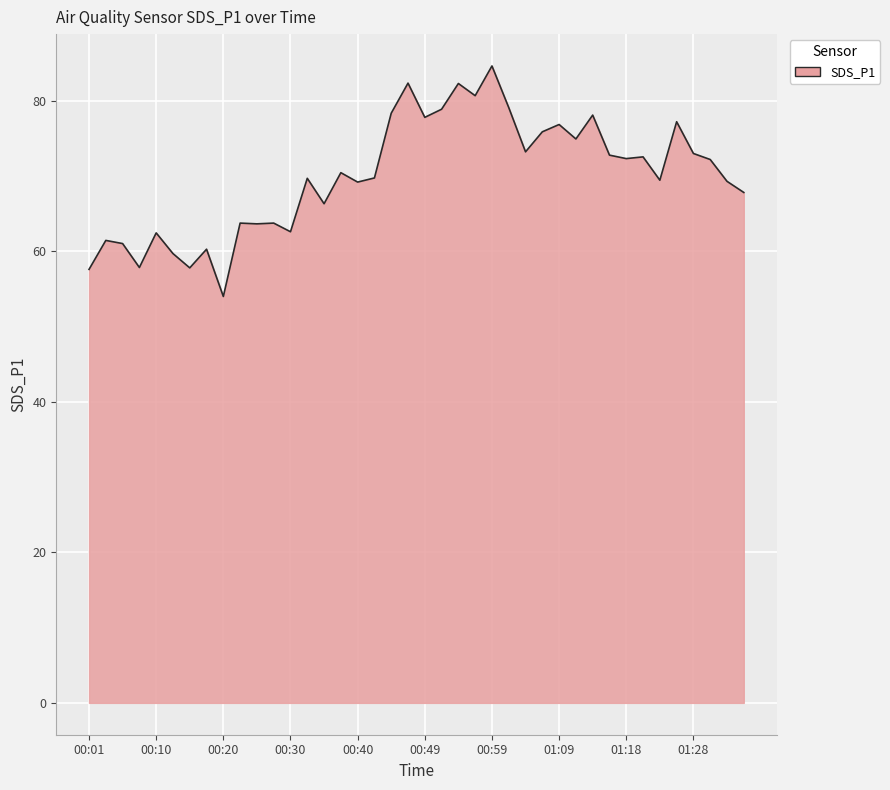

What is the maximum value shown in the chart?

84.6